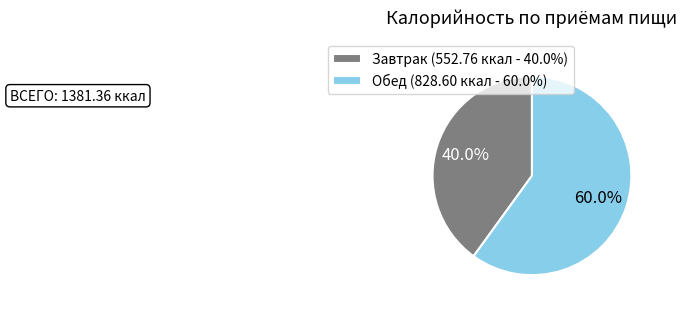

What is the smallest slice in the pie chart?

Завтрак